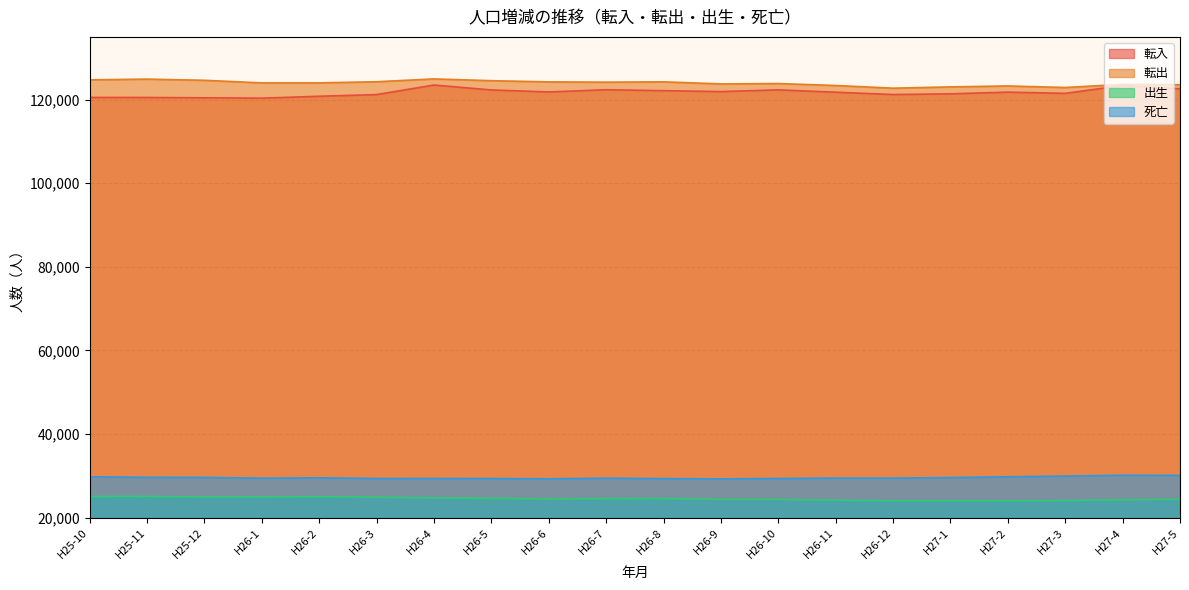

What is the sum of the 転入 values at H26-10 and H26-6?

244150